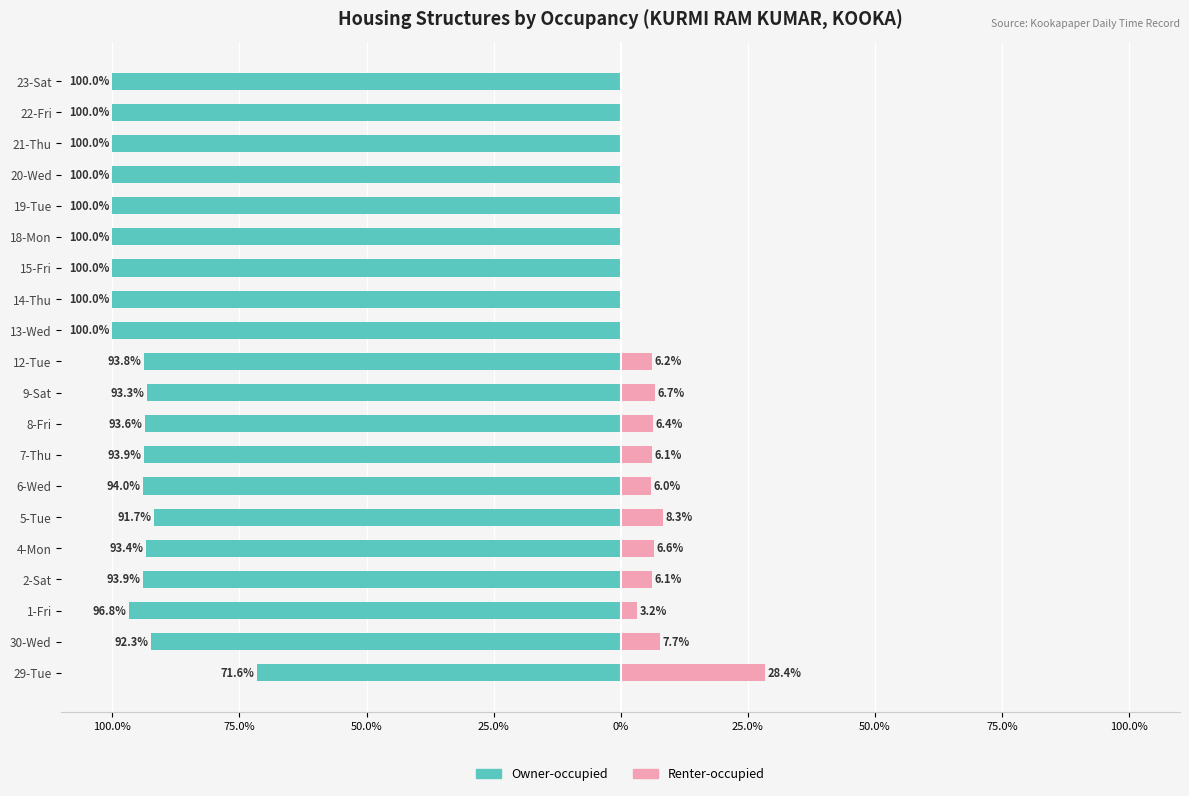

How many distinct data groups are displayed?

2